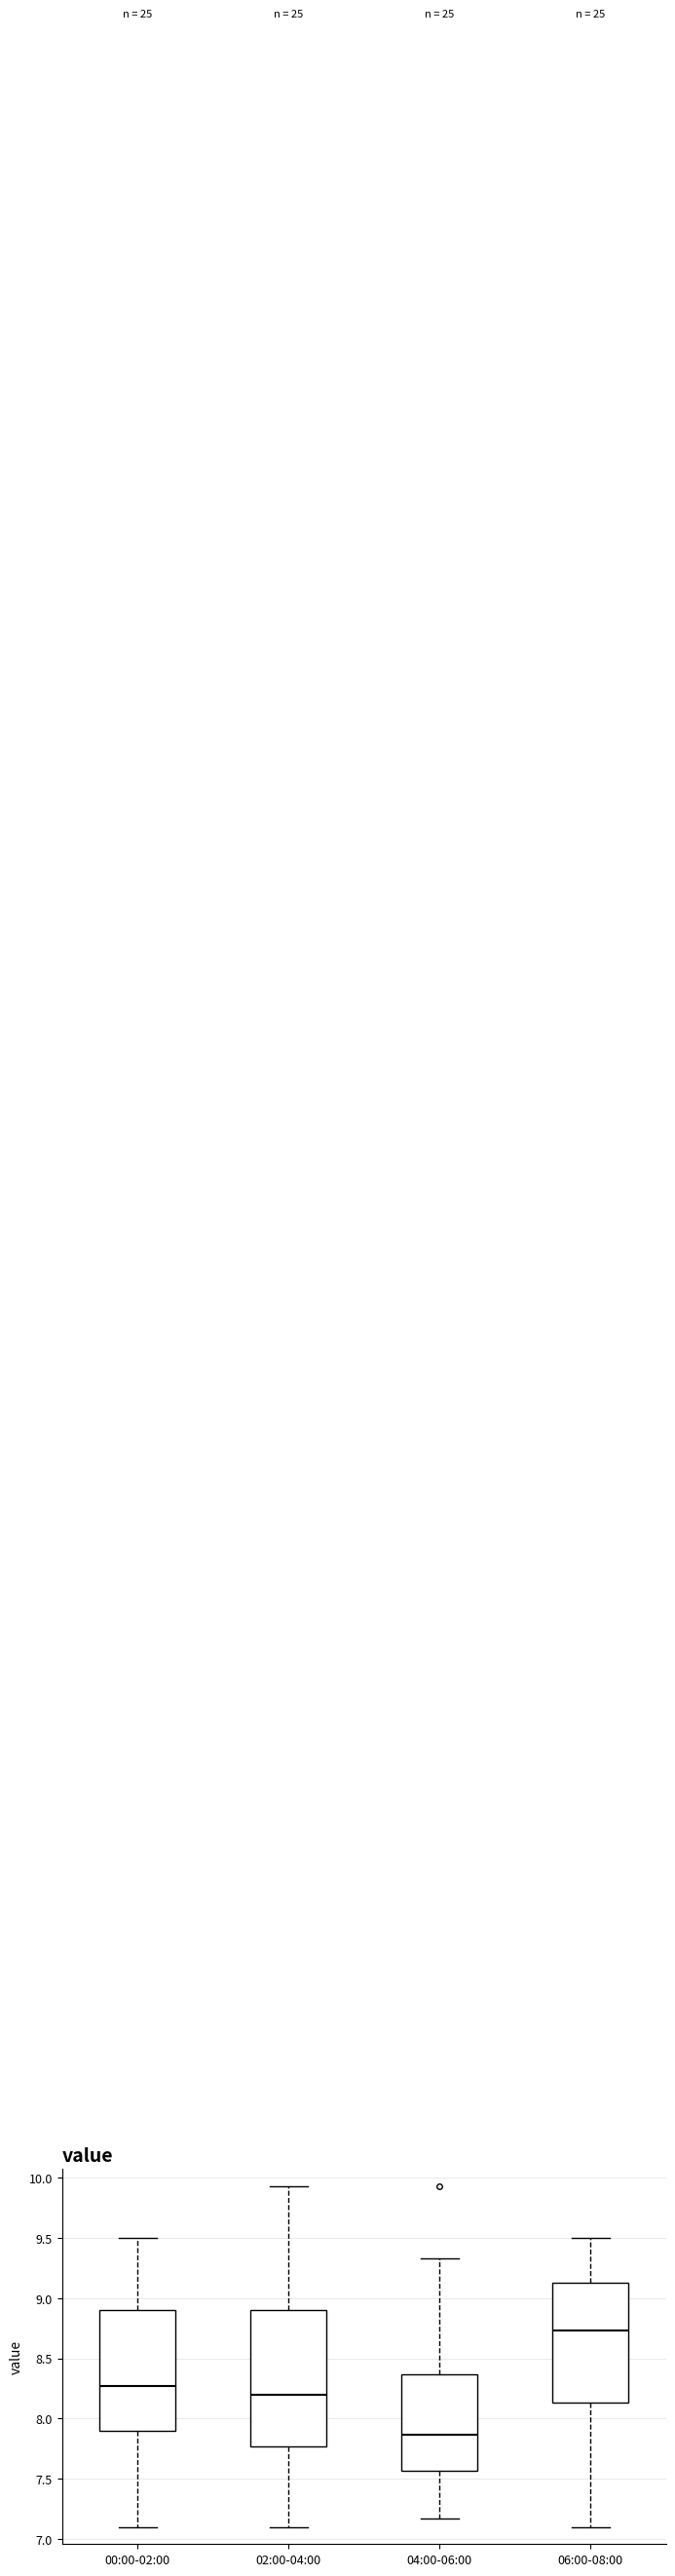

Which box is the tallest, from its lower edge to its upper edge?

02:00-04:00